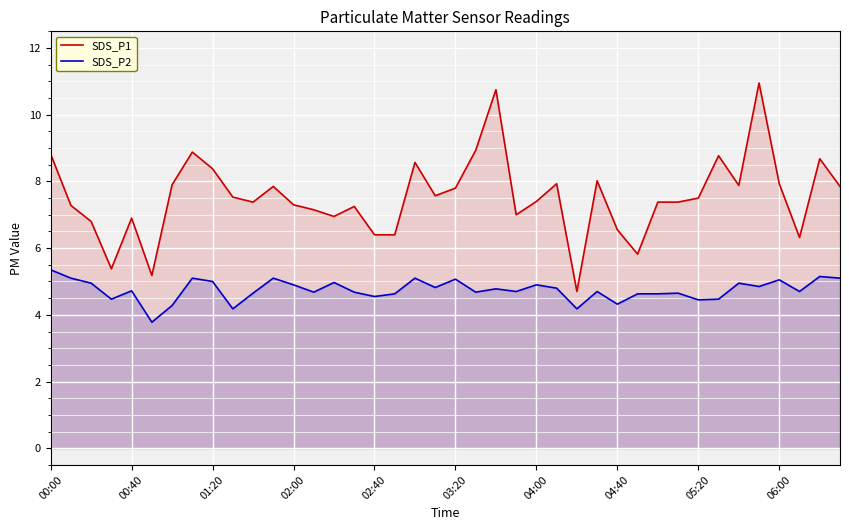

In SDS_P1, how many points are higher than both neighbors (excluding endpoints)?

11